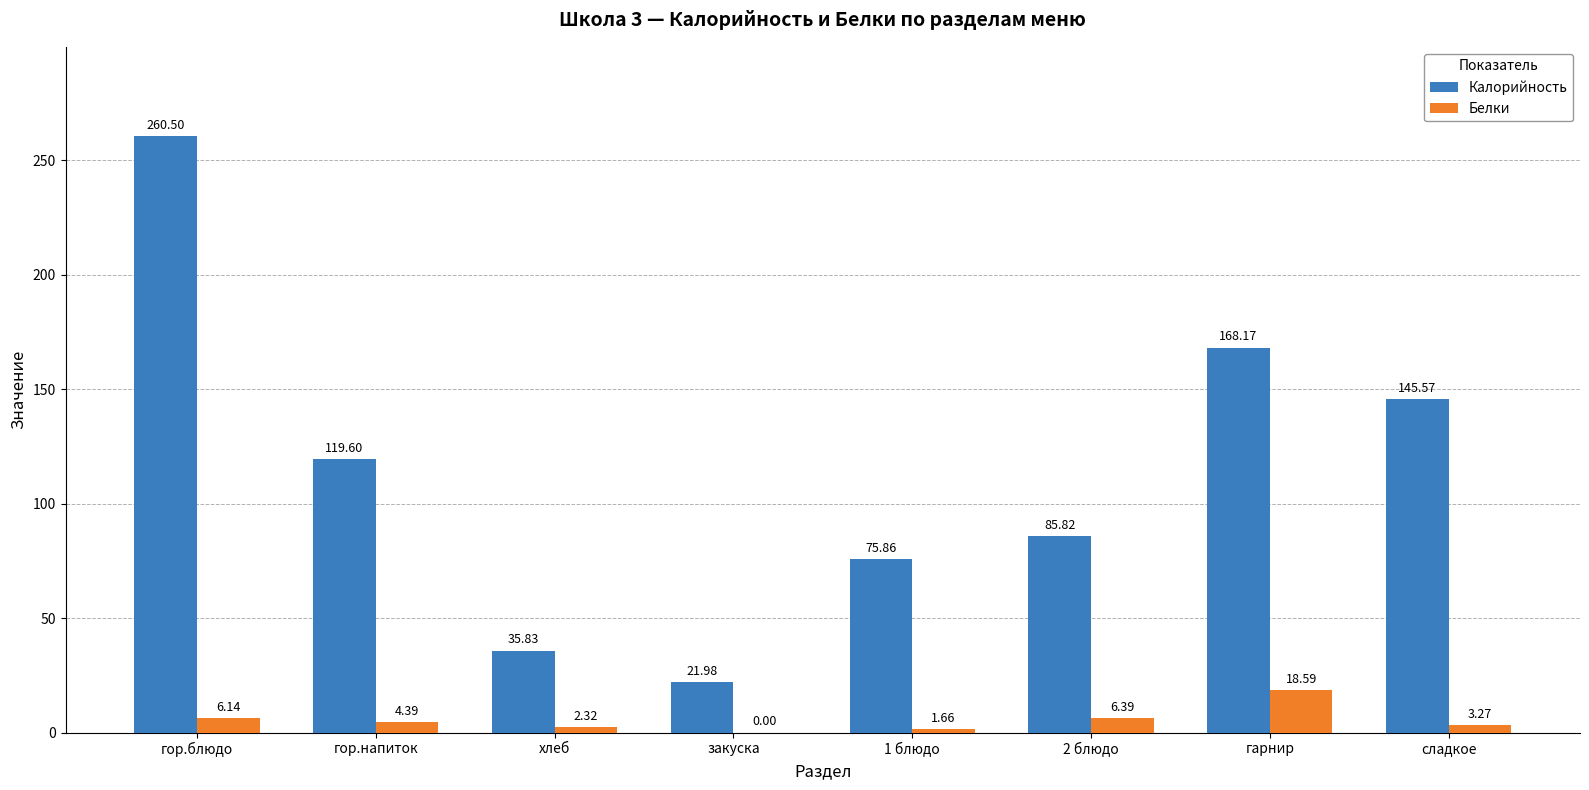

Which category has the highest value in the Белки series?

гарнир